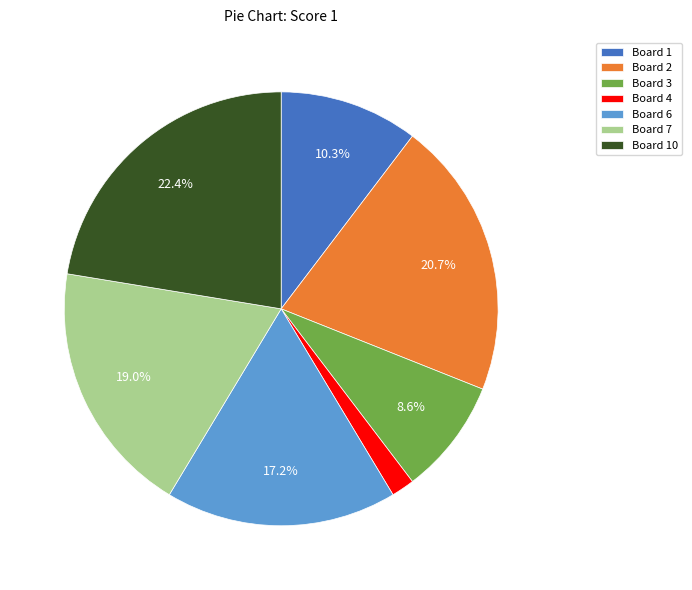

How many segments does this pie chart have?

7